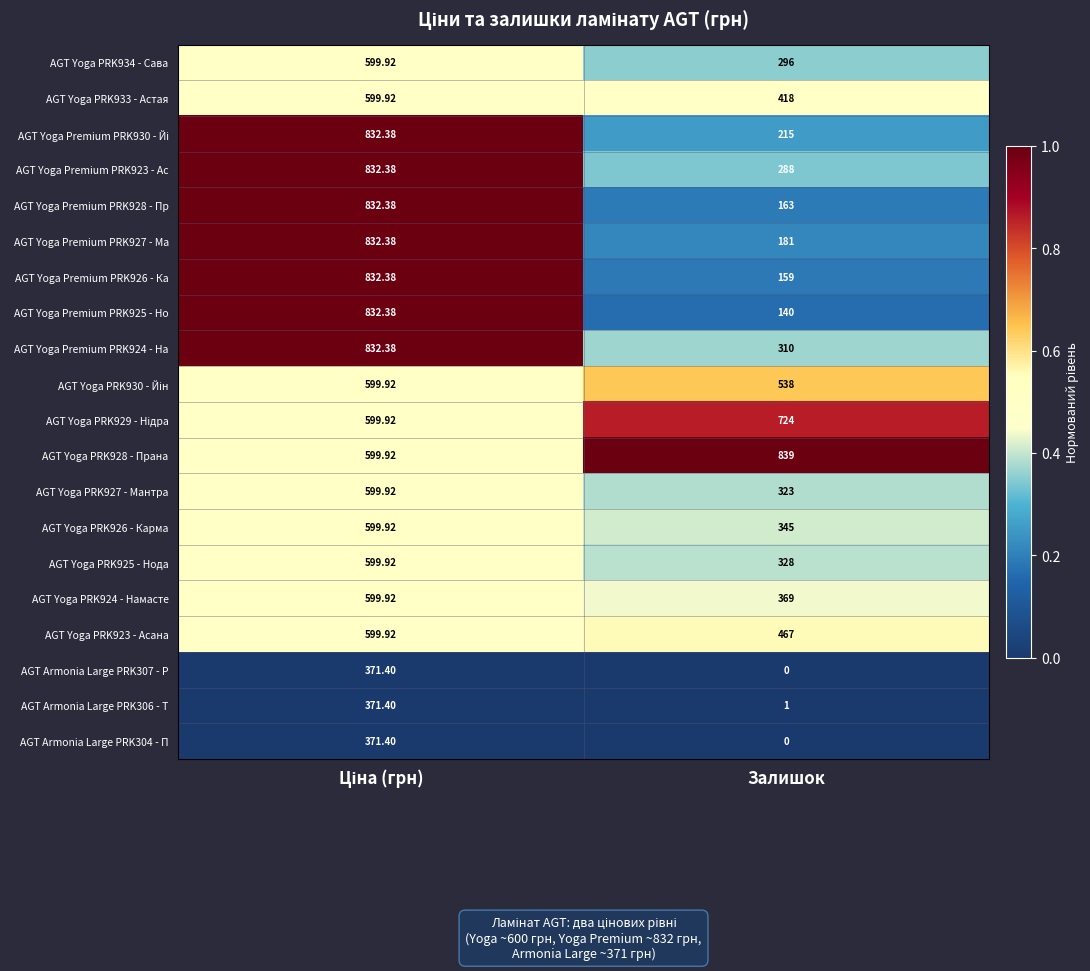

At which label does AGT Yoga PRK925 - Нода reach its minimum?

Залишок